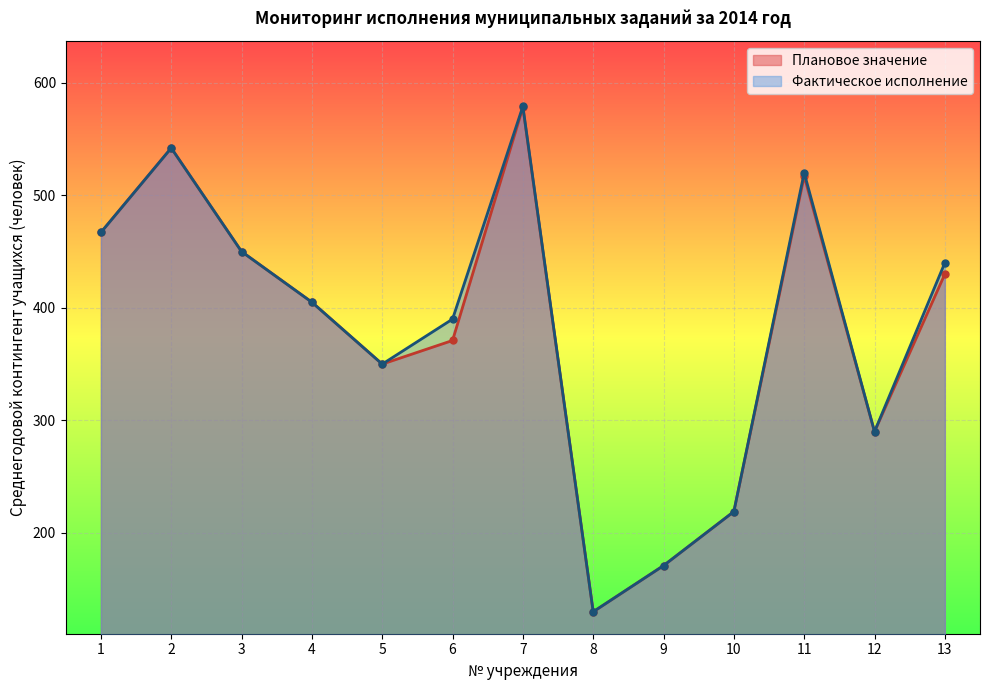

What is the sum of the Плановое значение values at 1 and 13?

897